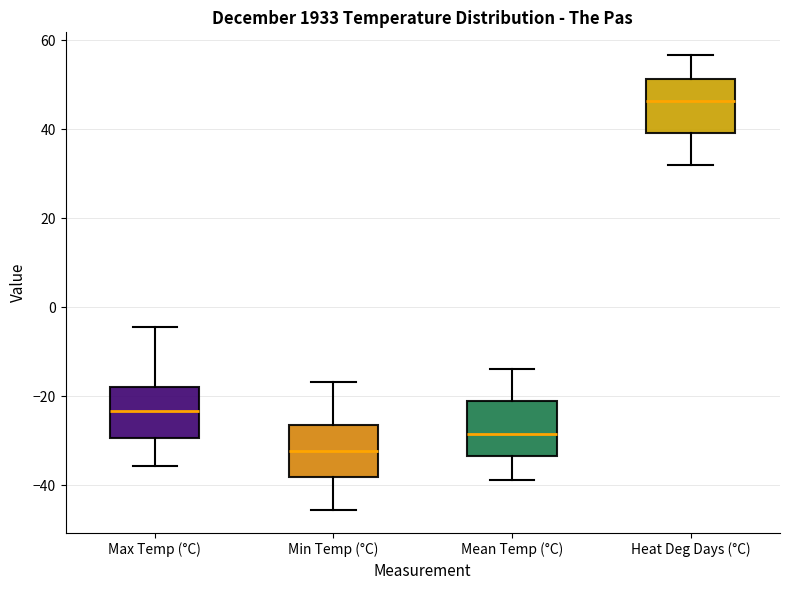

Where is the lower edge of the box for Mean Temp (°C) on the y-axis? The values are not printed on the chart, so give them approximately, as read against the axis.

-34